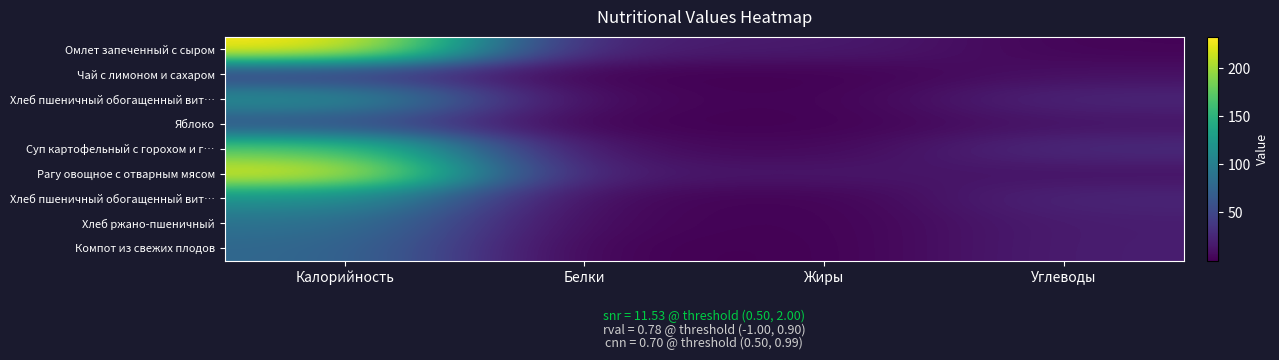

At which category does the chart reach its peak across all series?

Калорийность